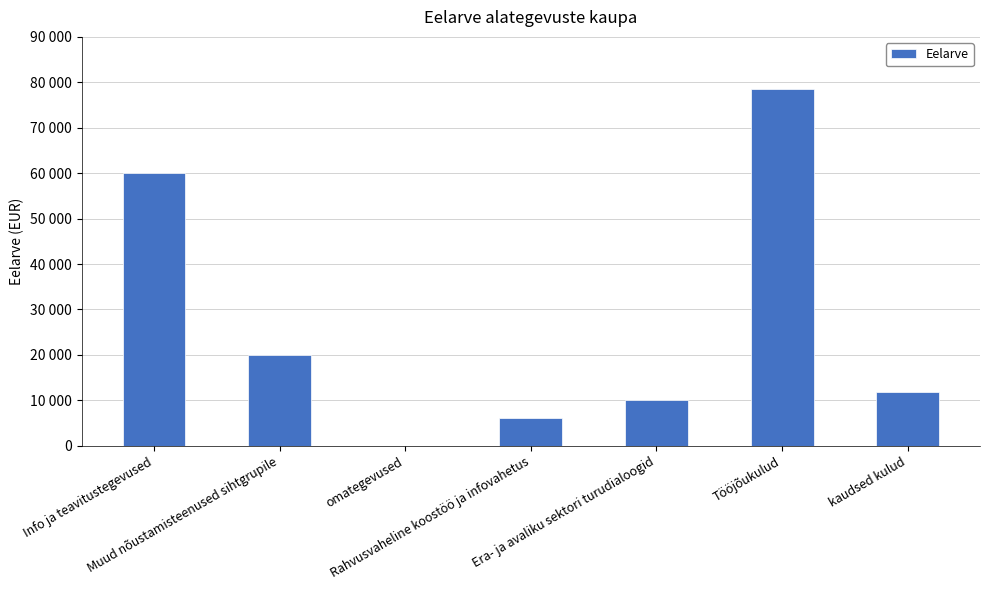

What is the greatest value displayed?

78594.0